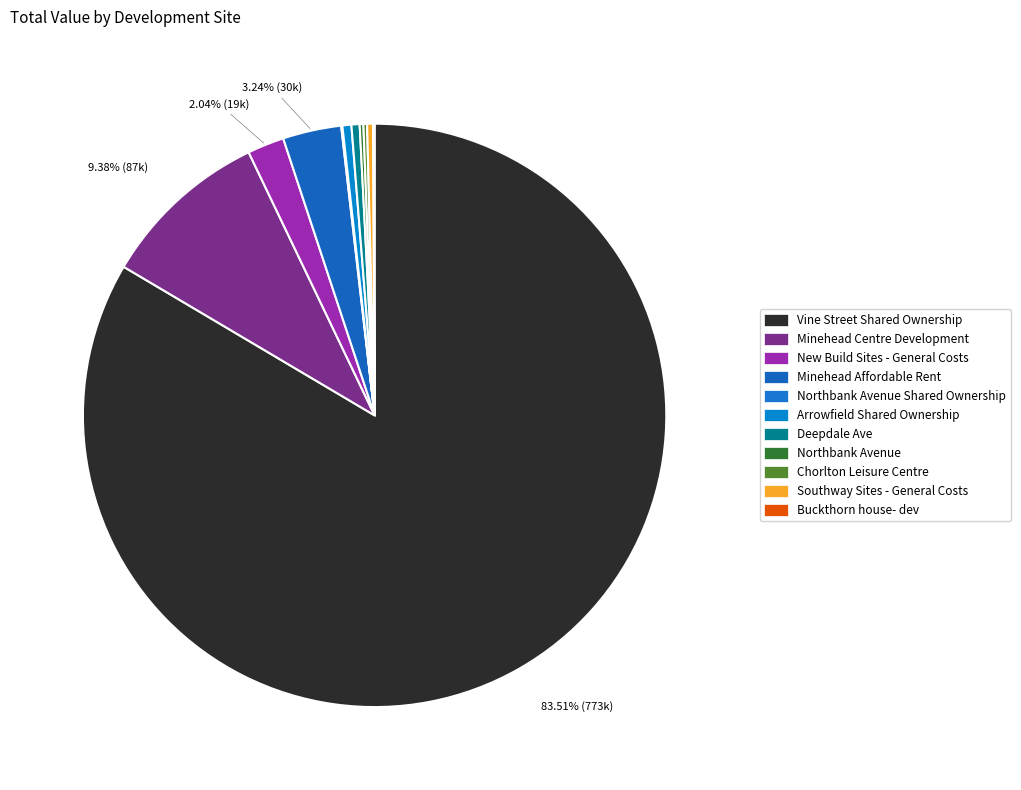

Is Vine Street Shared Ownership the majority of the pie?

Yes